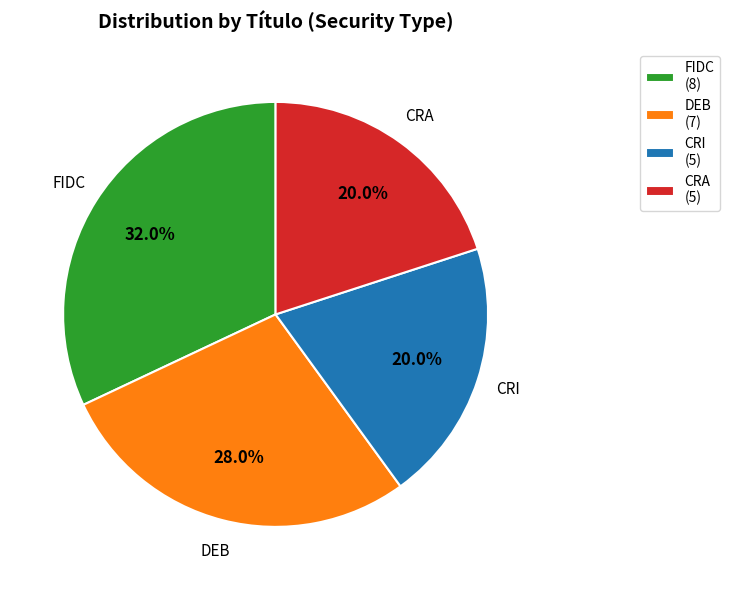

Is there a majority slice in this chart?

No